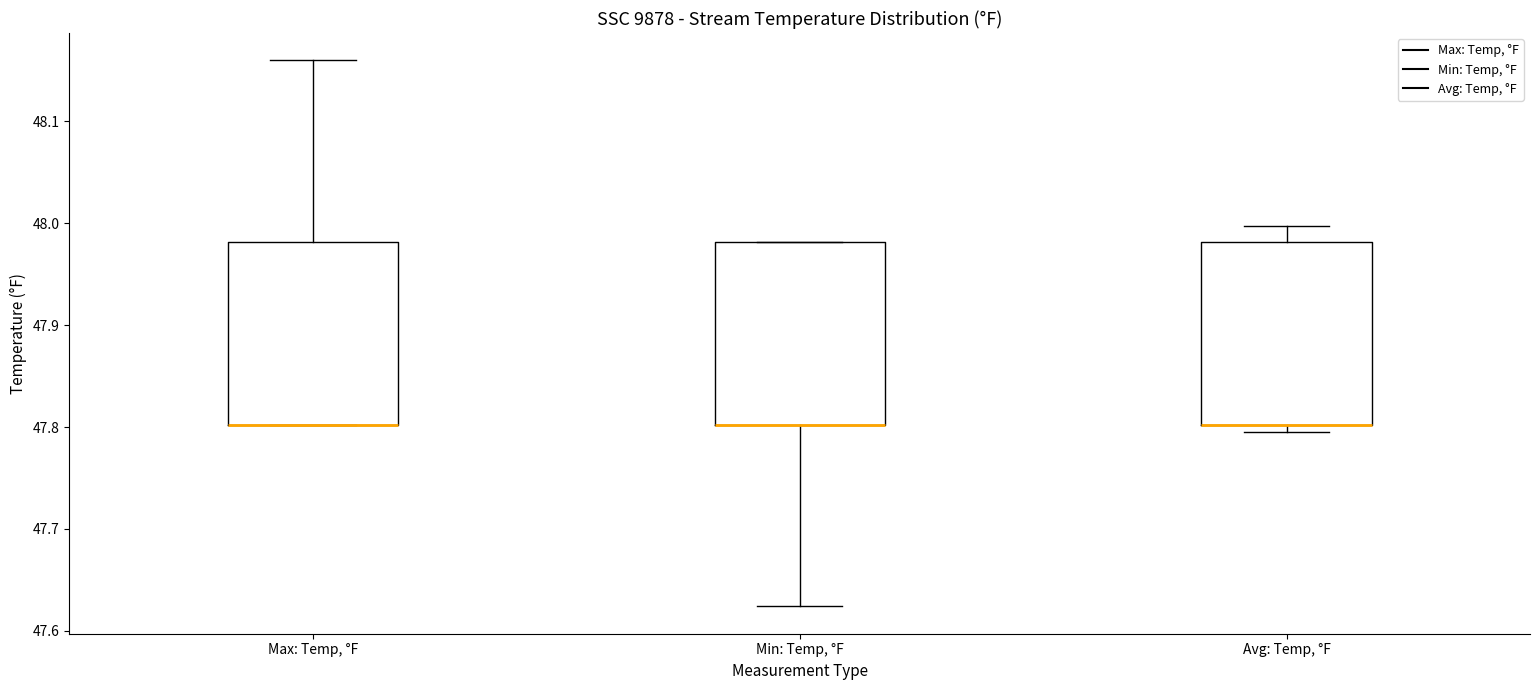

Reading left to right, transcribe this box plot: for each box, give where its median line is, the range the box spans, and where its two whiskers end, as read against the y-axis. The values are not printed on the chart, so give them approximately, as read against the axis.

Max: Temp, °F: median 47.80 (drawn on the box's lower edge), box 47.80 to 47.98, whiskers 47.80 to 48.16
Min: Temp, °F: median 47.80 (drawn on the box's lower edge), box 47.80 to 47.98, whiskers 47.62 to 47.98
Avg: Temp, °F: median 47.80 (drawn on the box's lower edge), box 47.80 to 47.98, whiskers 47.80 (just below the box's lower edge) to 48.00